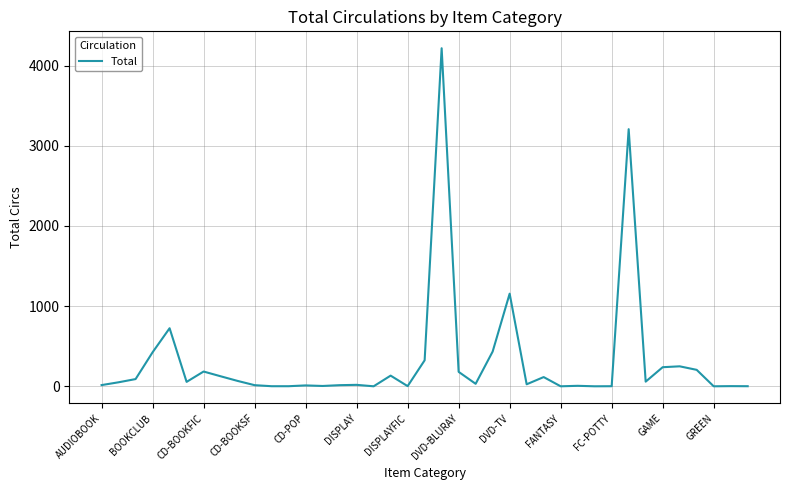

How many interior local peaks (higher than both neighbors) does the data have?

12